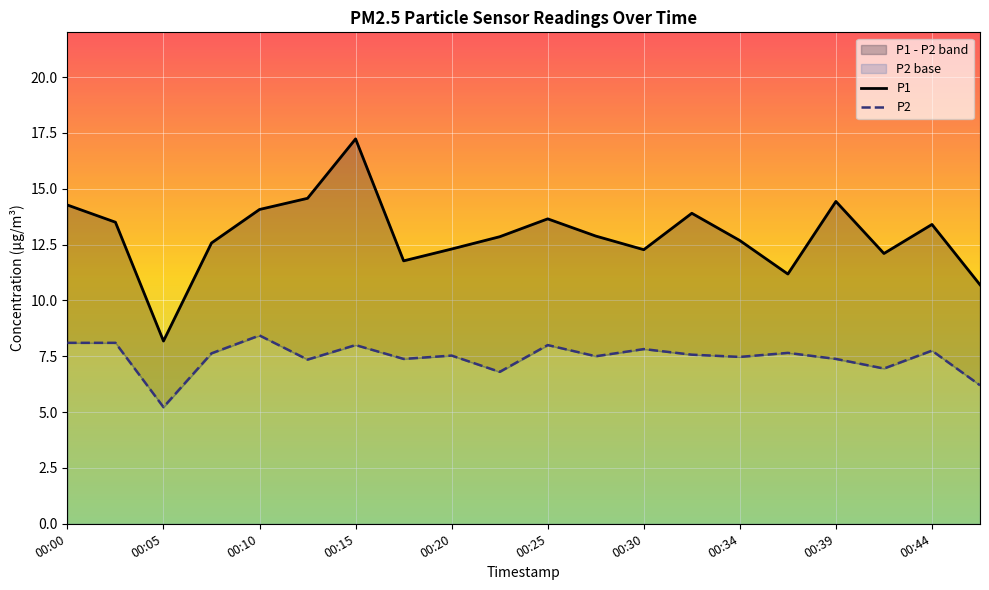

What are all the series names shown in the legend?

P1, P2